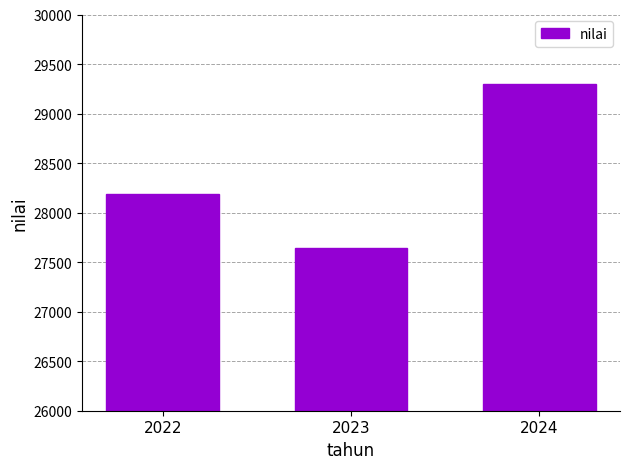

How many values are below 28187?

1